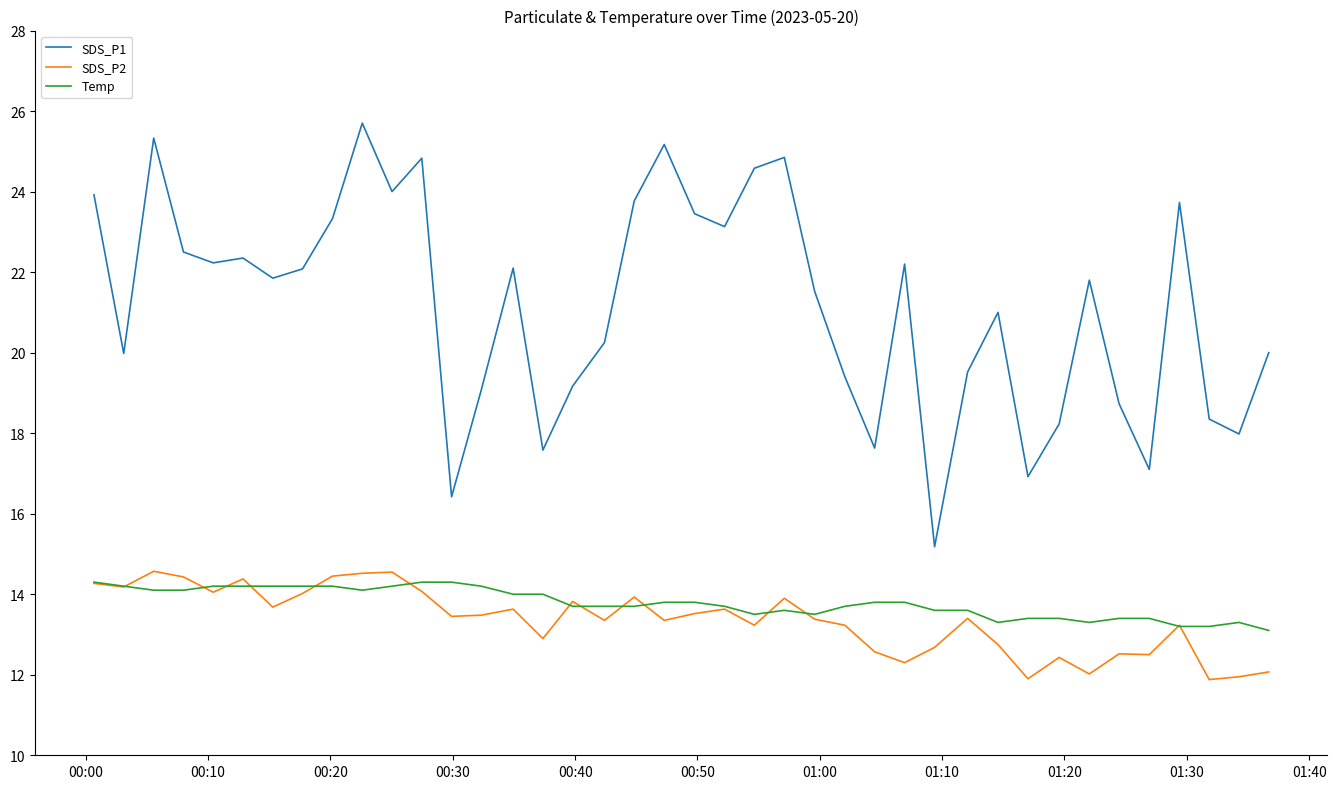

What is the lowest value of the Temp series?

13.1